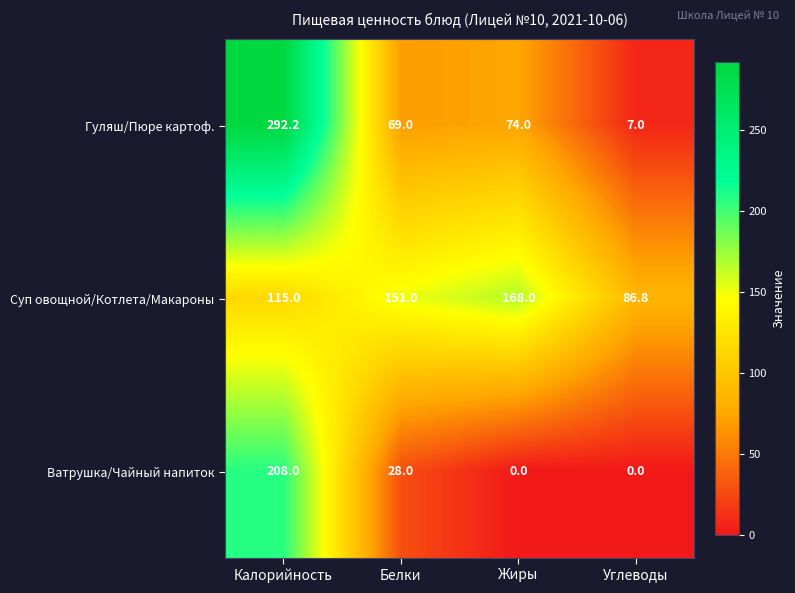

How many categories are shown in the chart?

4